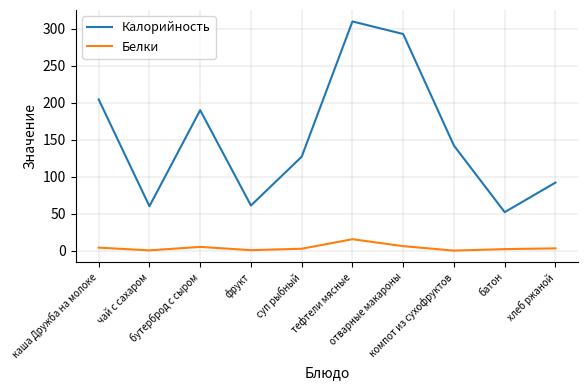

List the series in order of their peak value, lowest first.

Белки, Калорийность